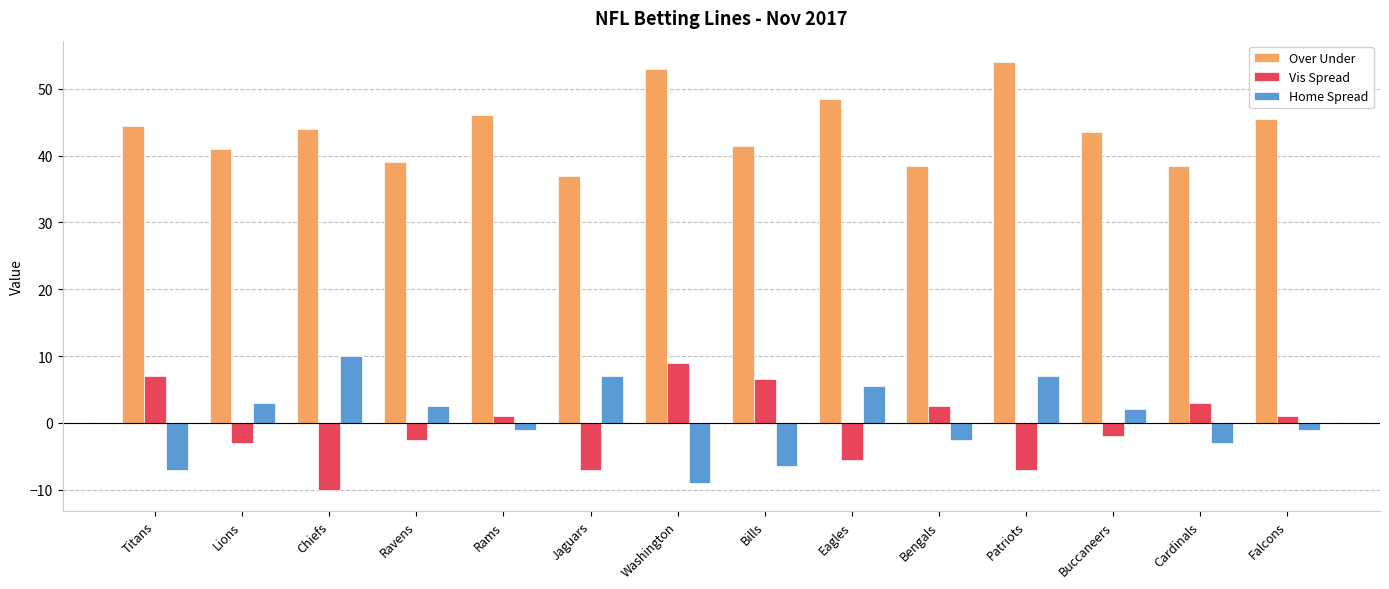

What is the total value across all series at Chiefs?

44.0